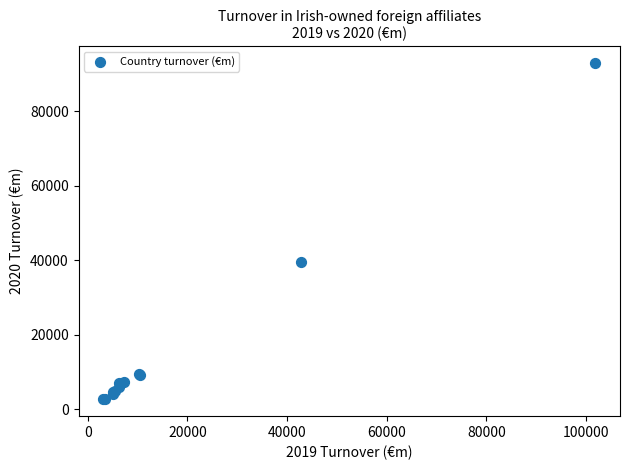

What Y value in the scatter plot is closest to 47791?

39387